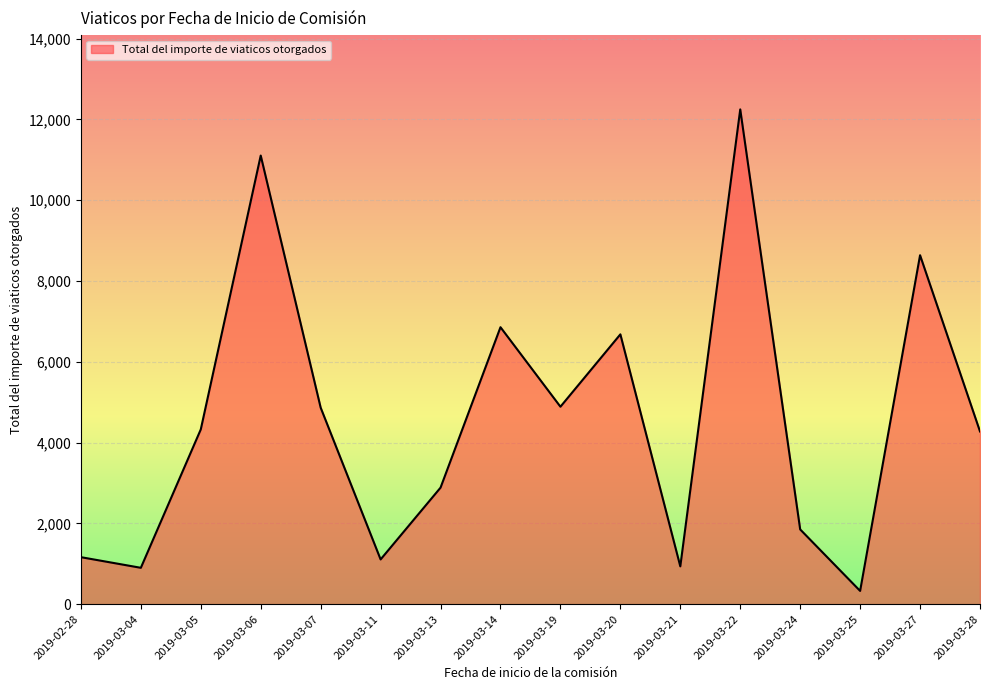

What is the change in value from 2019-03-13 to 2019-03-22?

+9362.1